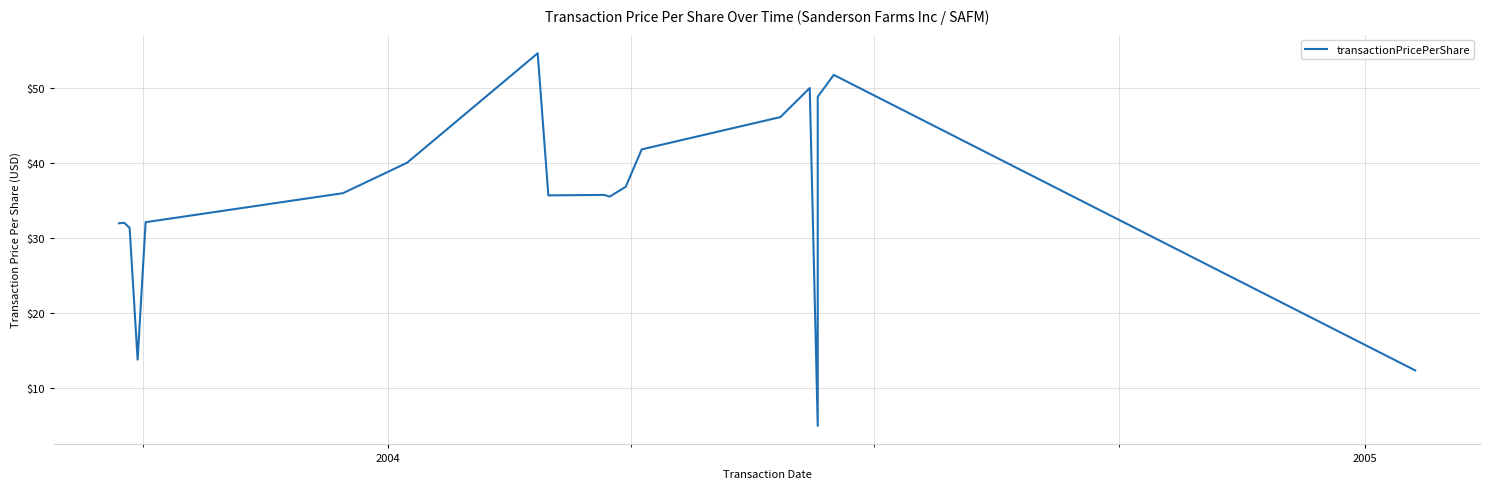

What is the sum of all values?

671.9